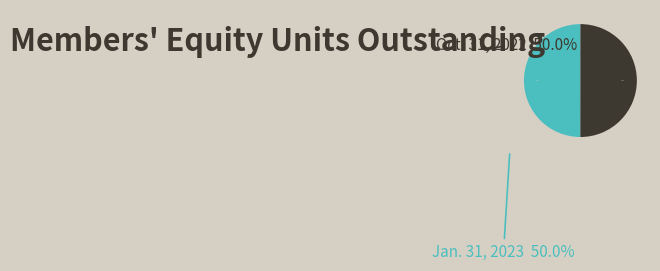

What percentage is NOT represented by Oct. 31, 2022?

50.0%